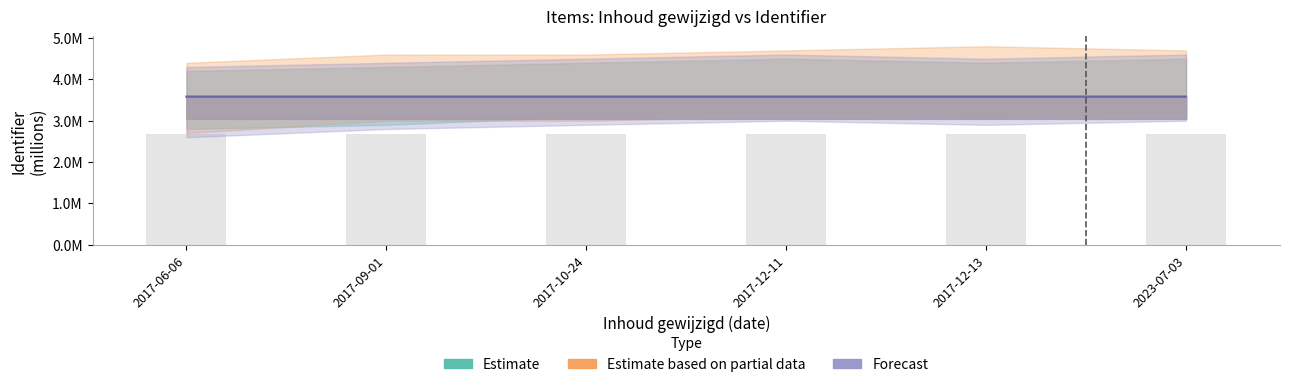

What is the label of the 6th bar from the right?

2017-06-06